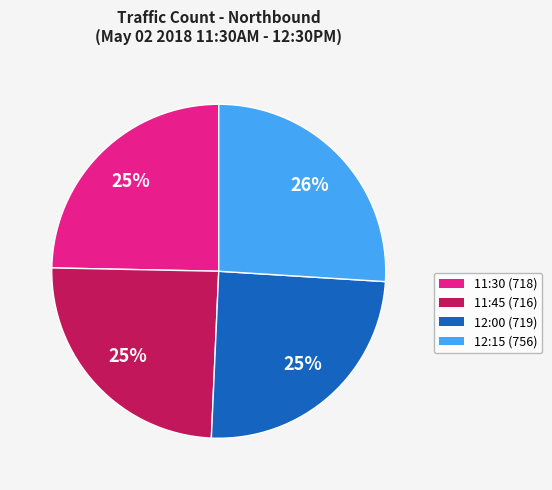

To the nearest percent, what portion does 11:30 represent?

25%